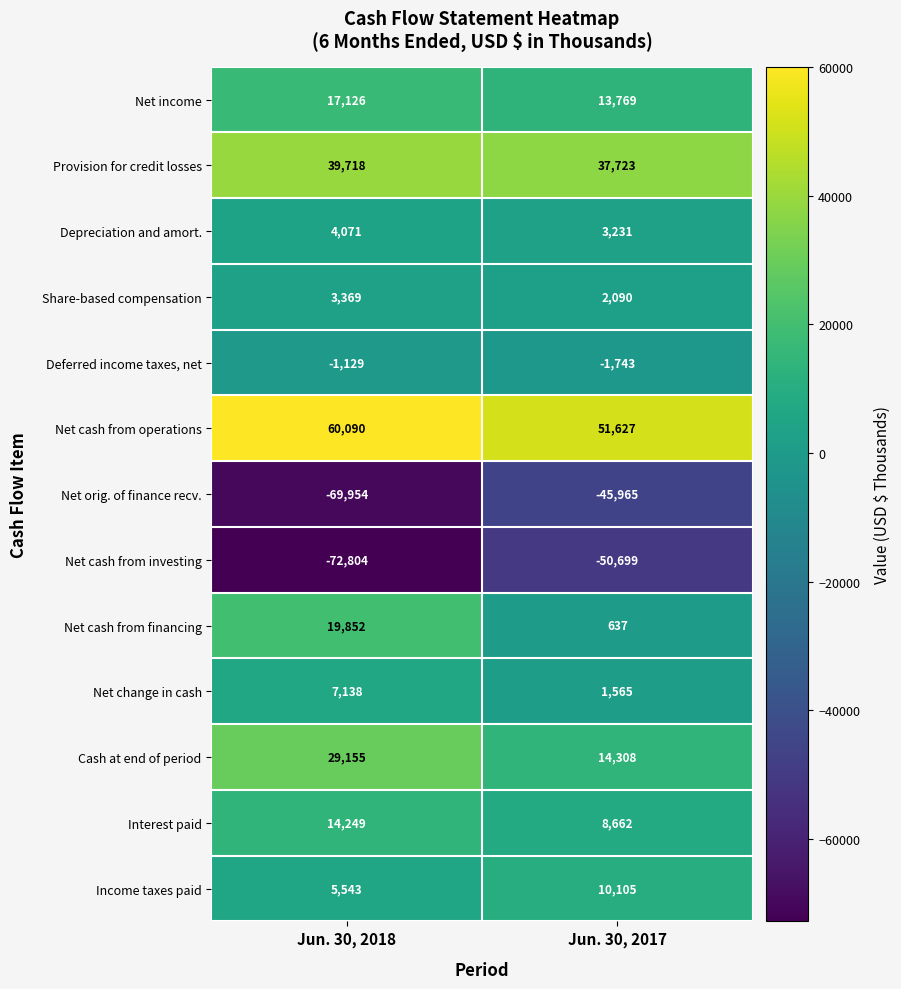

What is the maximum value shown in the chart?

60090